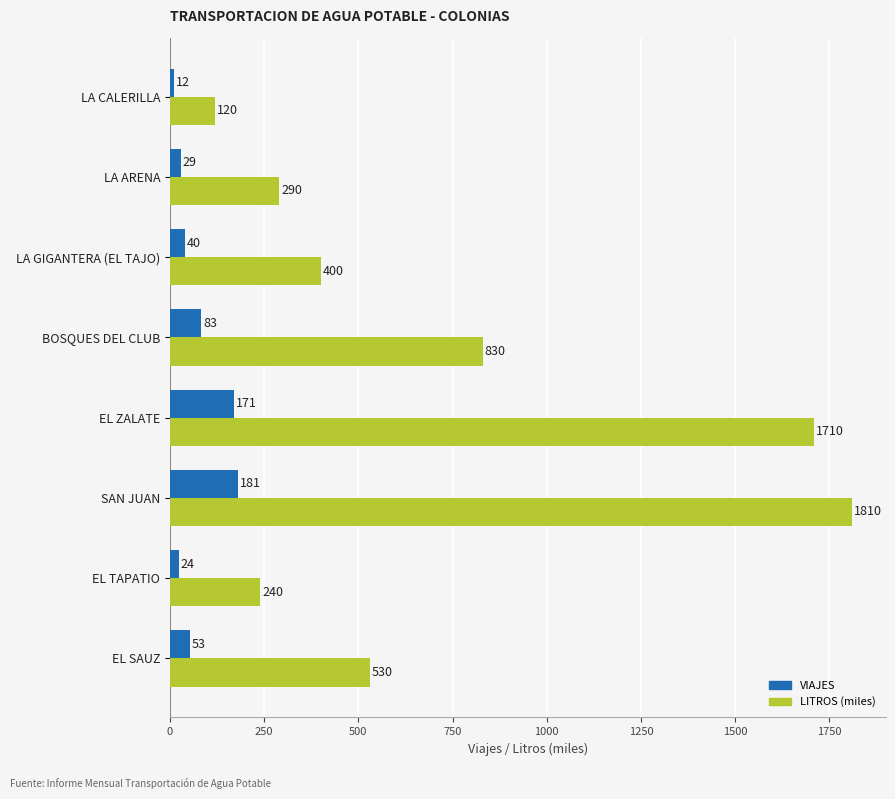

The value of VIAJES at EL SAUZ is 53. True or false?

True